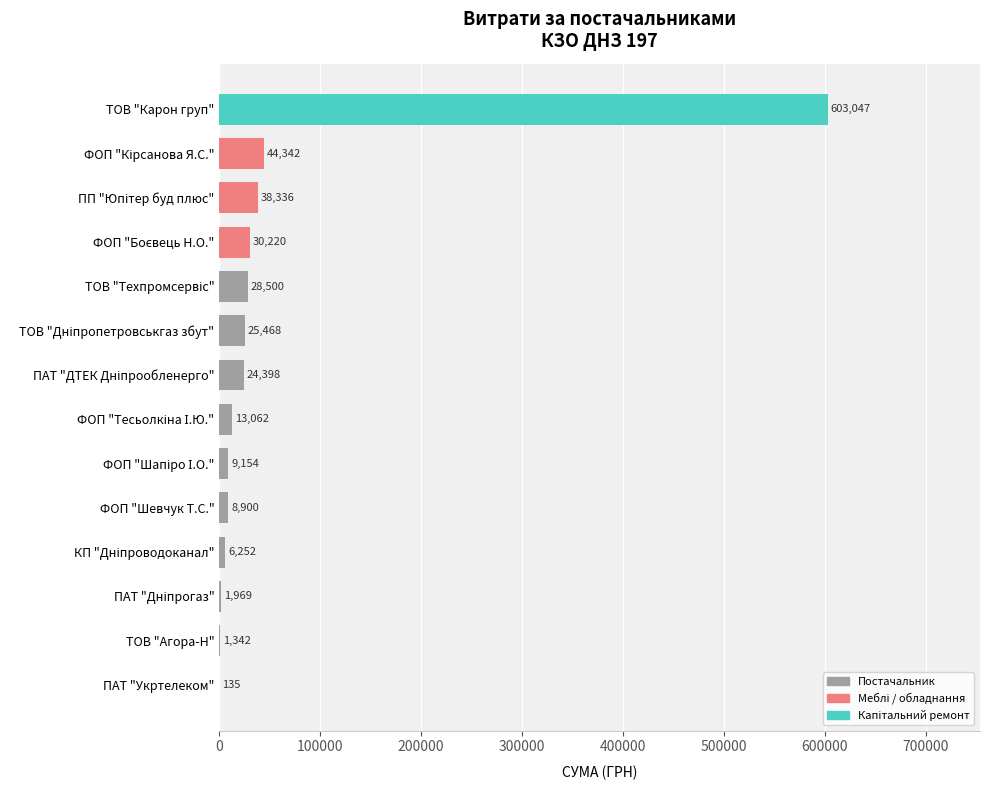

Which label corresponds to the largest value in the chart?

ТОВ "Карон груп"